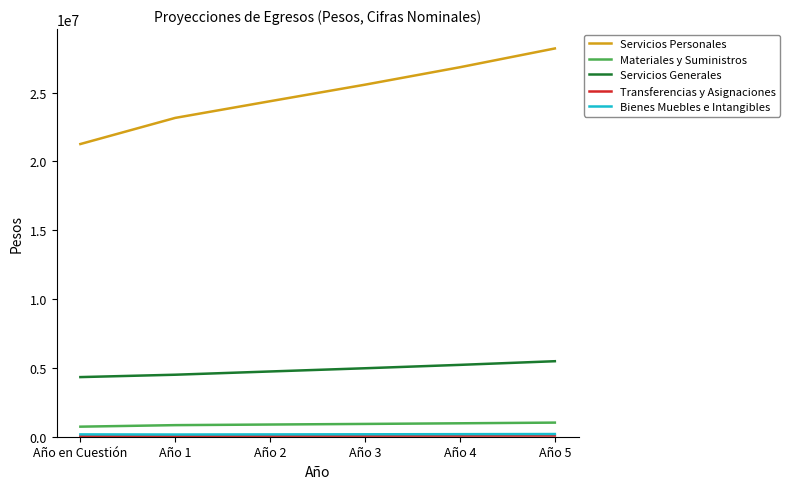

True or false: Servicios Personales and Materiales y Suministros intersect in this chart.

False